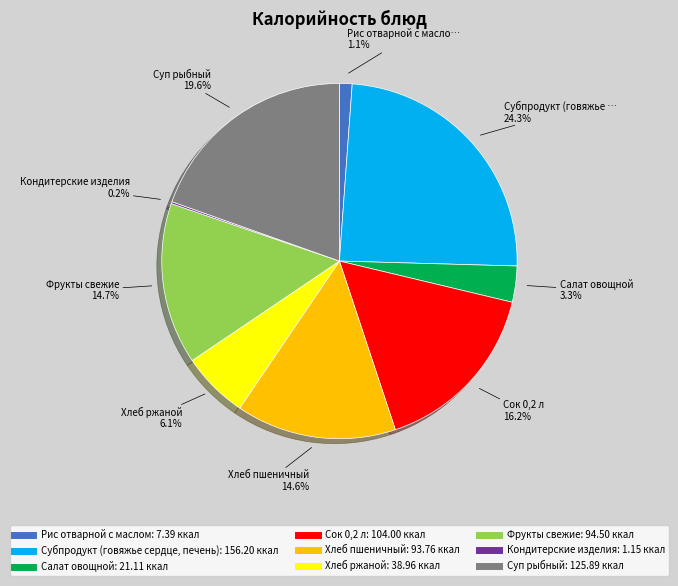

Approximately how many times larger is the value at Субпродукт (говяжье сердце, печень) compared to Салат овощной?

7.4